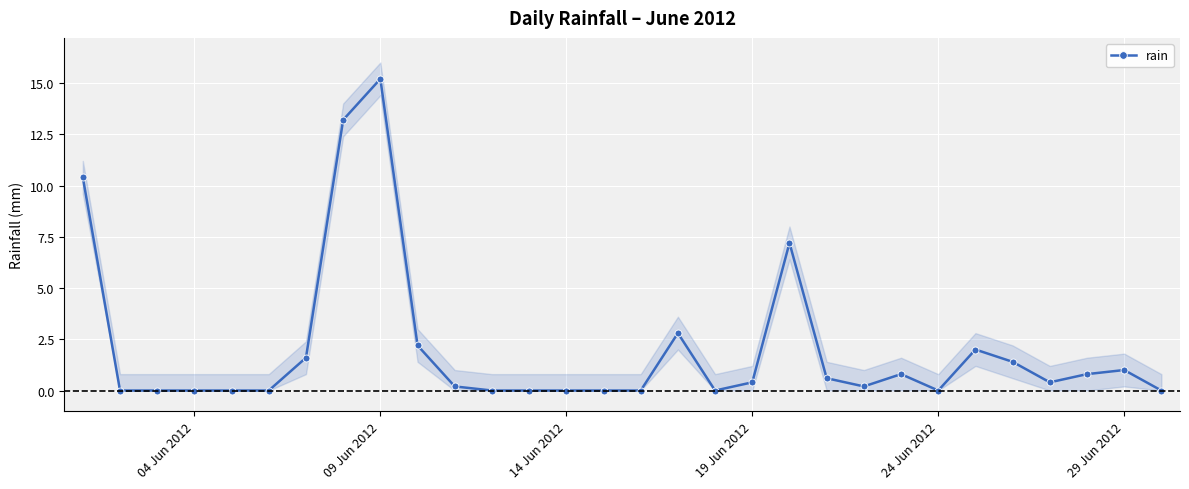

True or false: rain has more than 1 points higher than both neighbors.

True